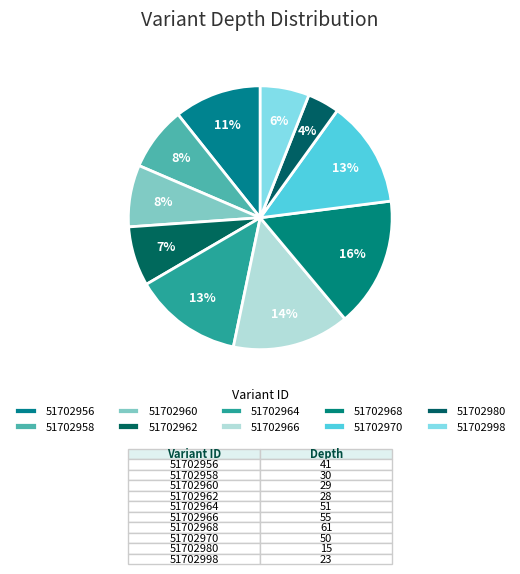

Does 51702960 account for over 50% of the chart?

No